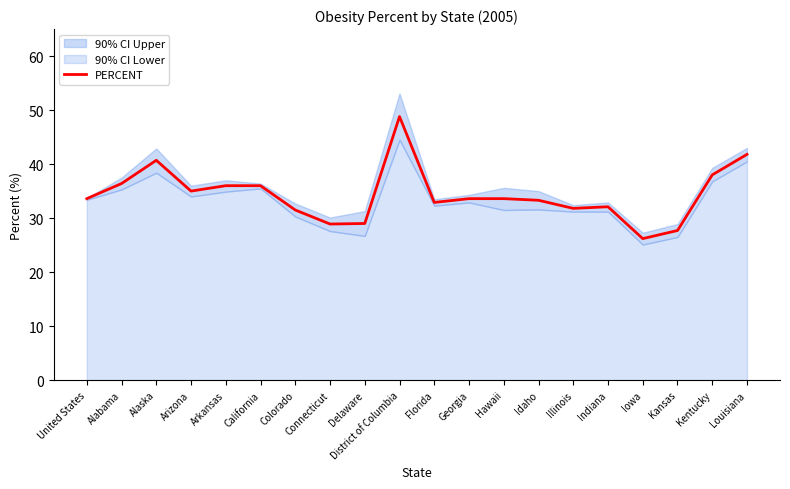

What is the greatest value displayed?

48.8